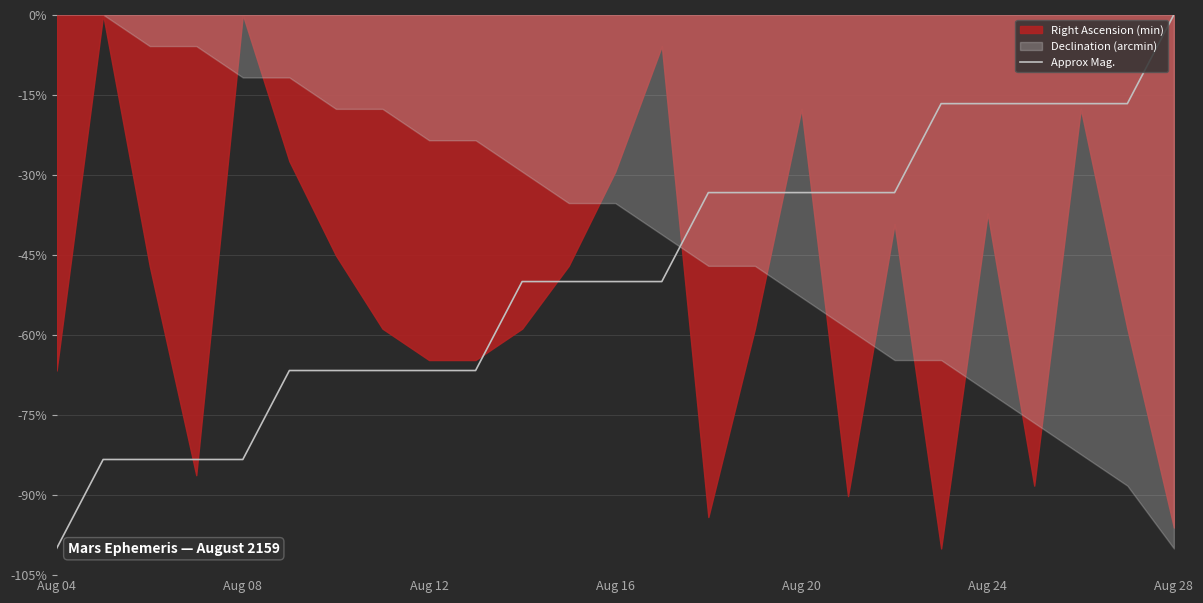

Which category has the highest value in the Approx Mag. series?

Aug 28